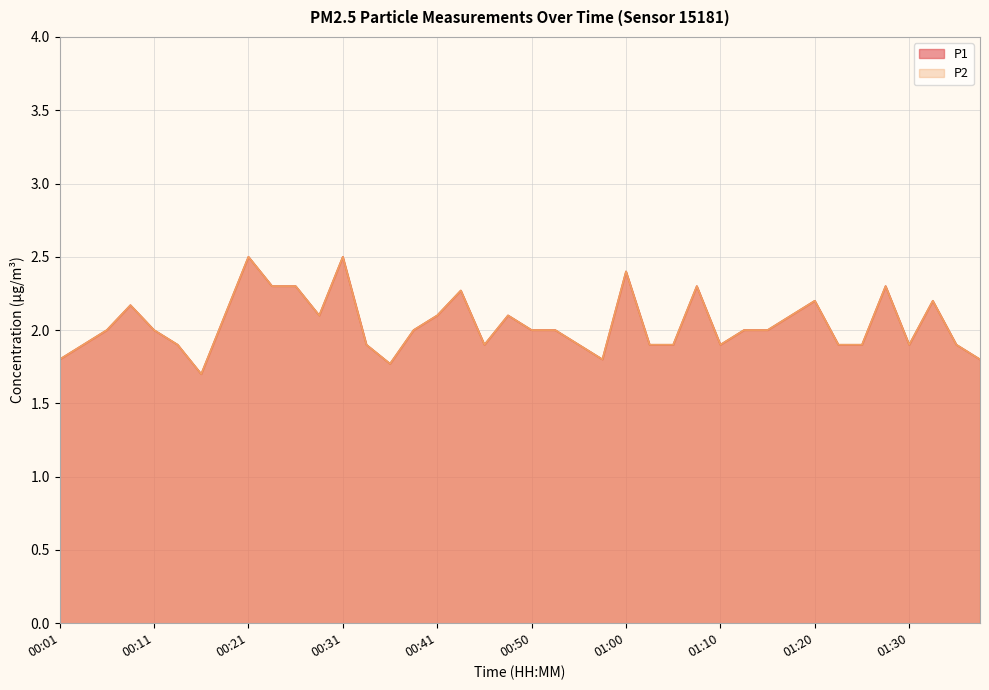

At which label does P1 reach its peak?

00:21